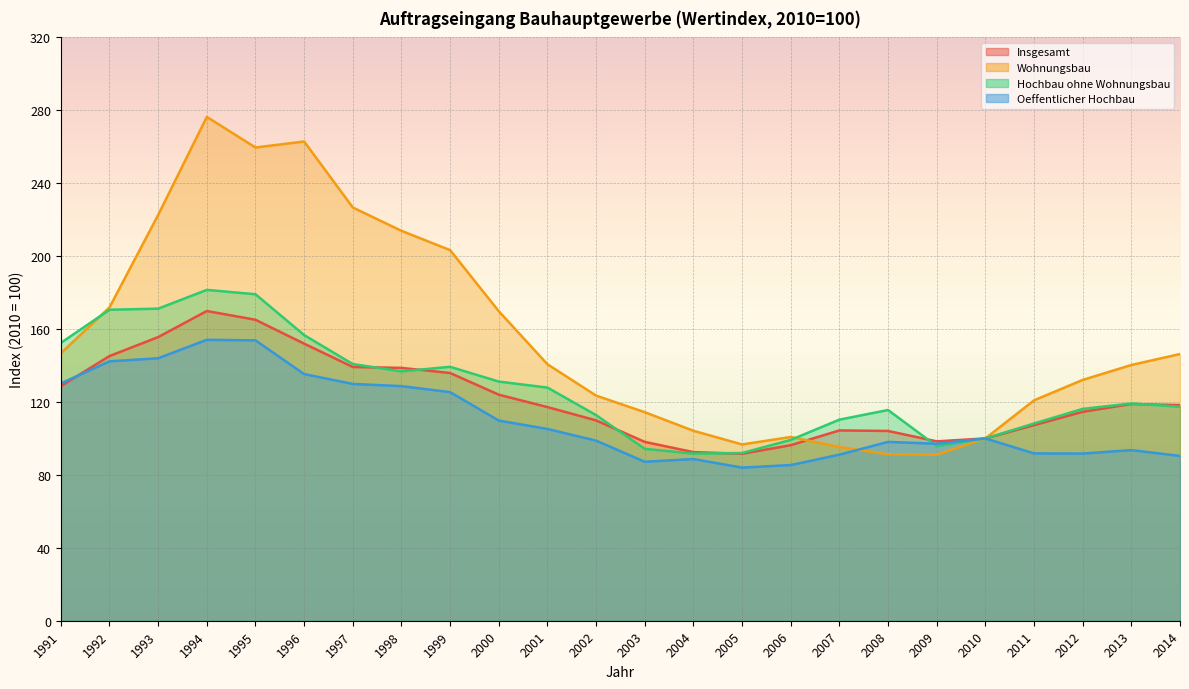

Where do Hochbau ohne Wohnungsbau and Insgesamt first cross each other?

1997 and 1998